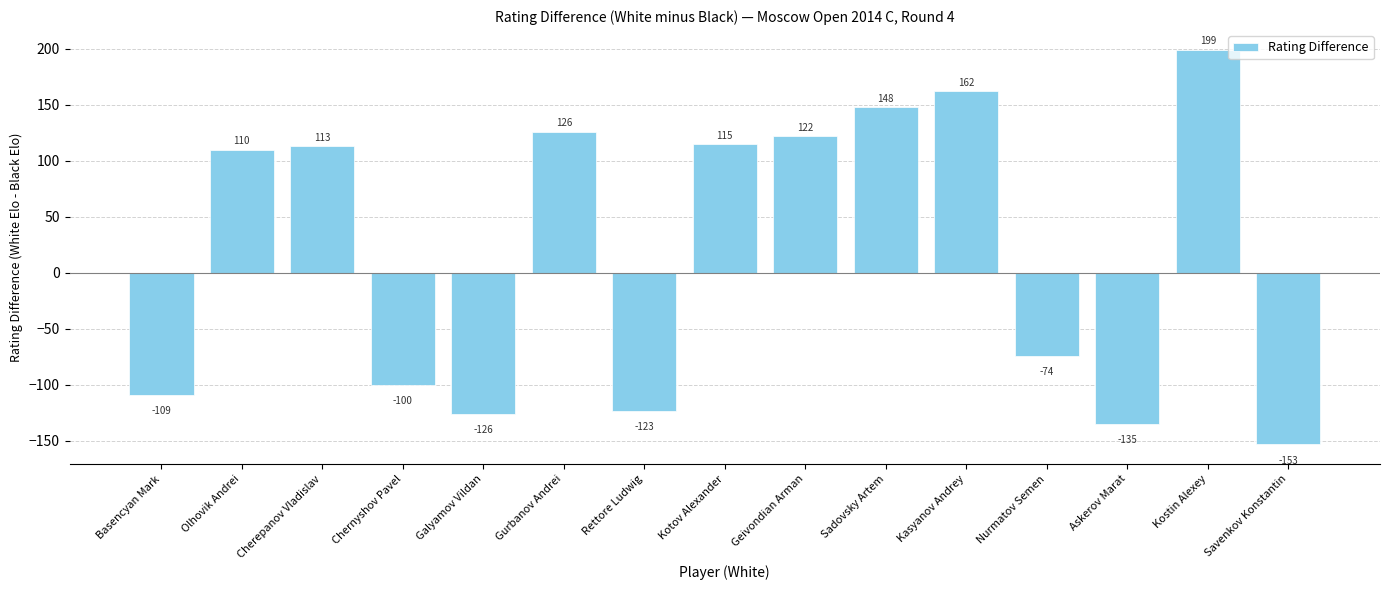

What position from the left is Kasyanov Andrey?

11